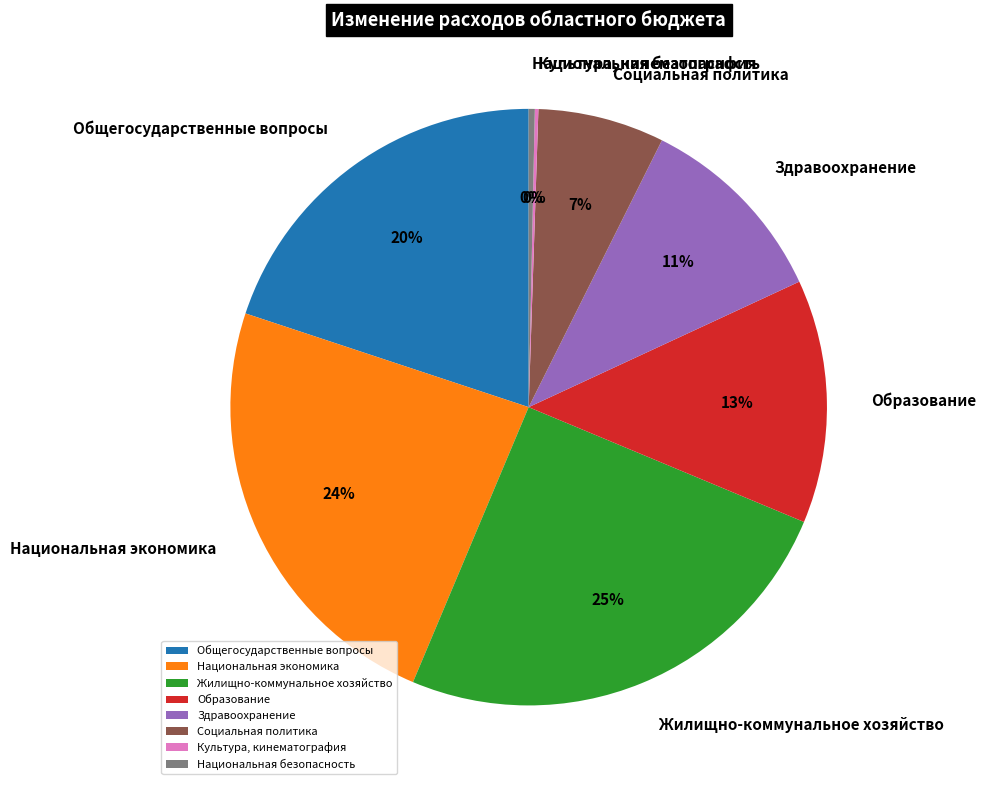

The Здравоохранение slice represents 11% of the pie. True or false?

True